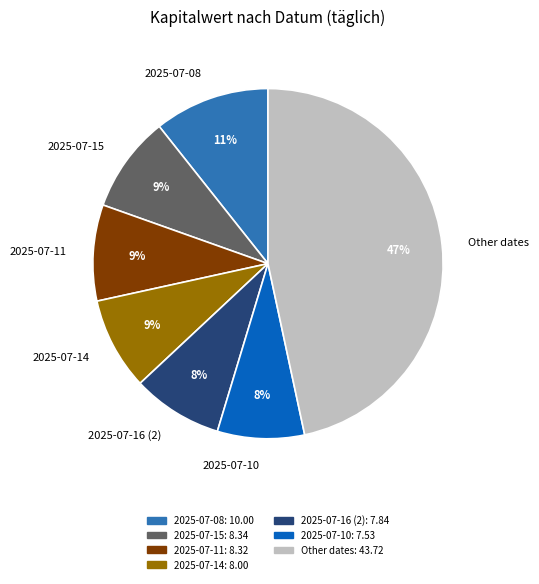

The 2025-07-14 slice represents 3% of the pie. True or false?

False